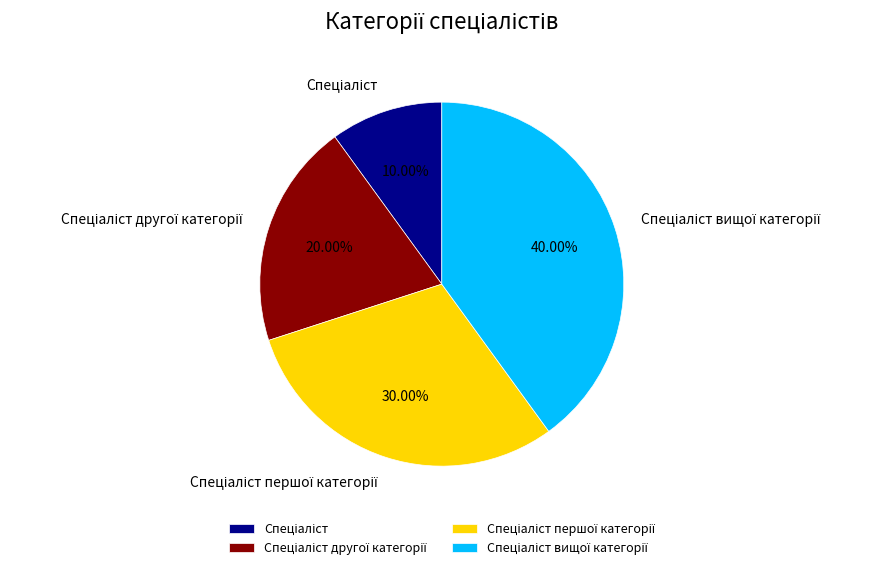

How many slices are in this pie chart?

4